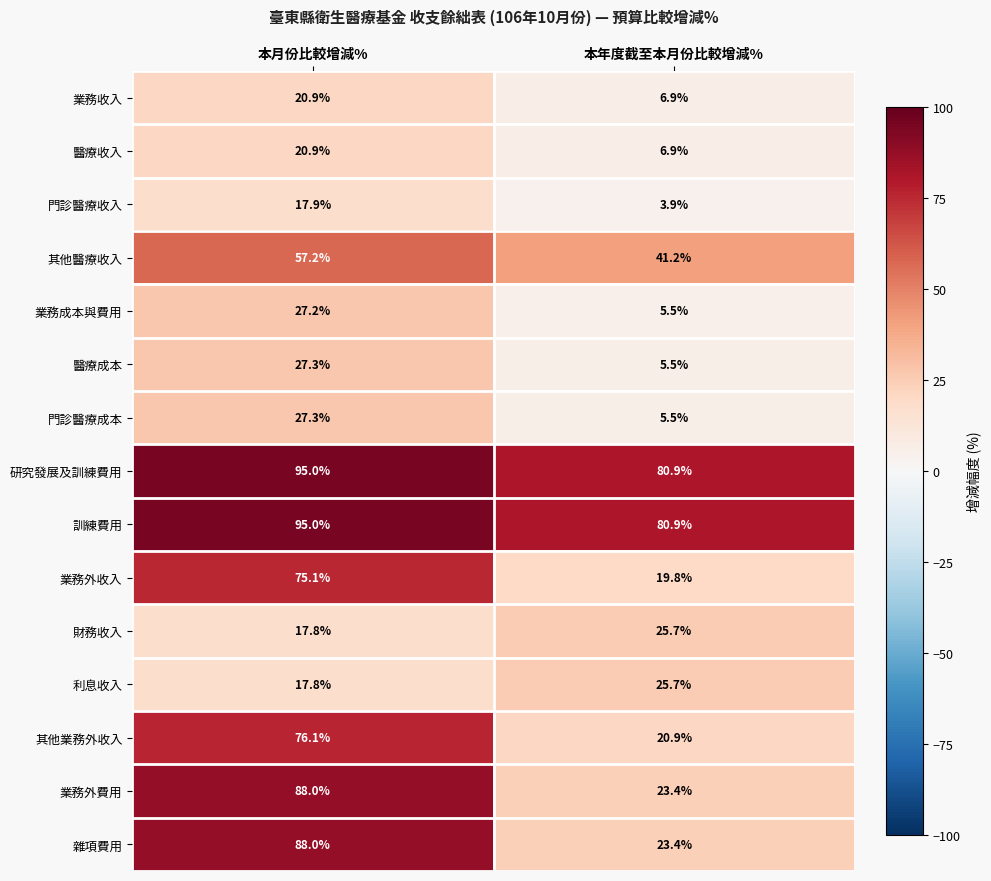

What is the total value across all series at 本月份比較增減%?

751.5